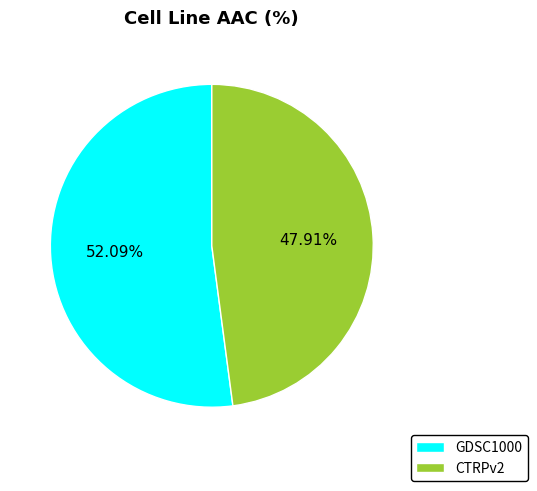

What is the majority slice?

GDSC1000